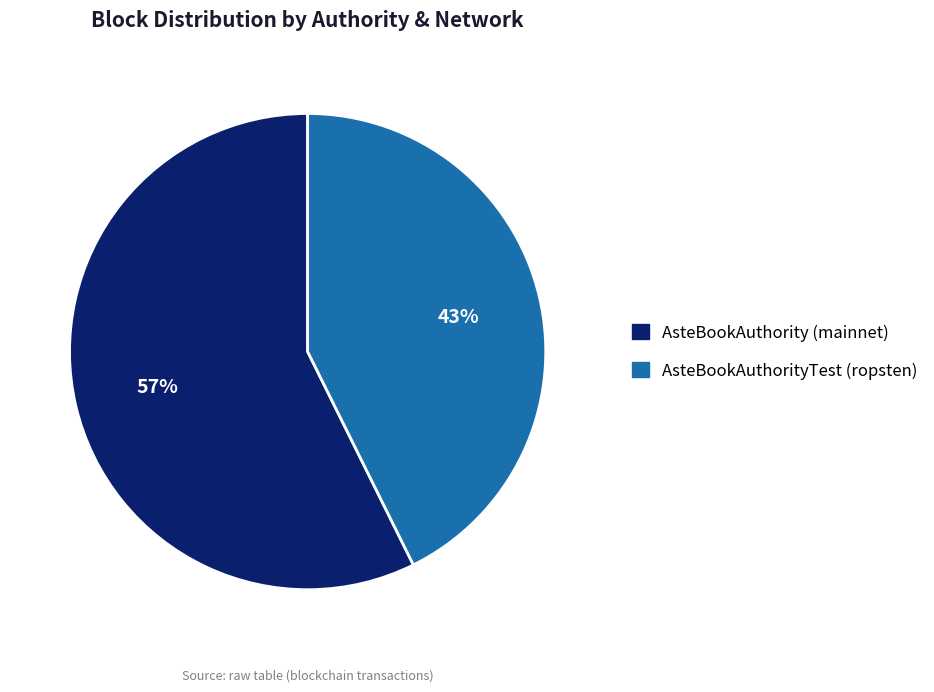

Which slice is the smallest?

AsteBookAuthorityTest (ropsten)